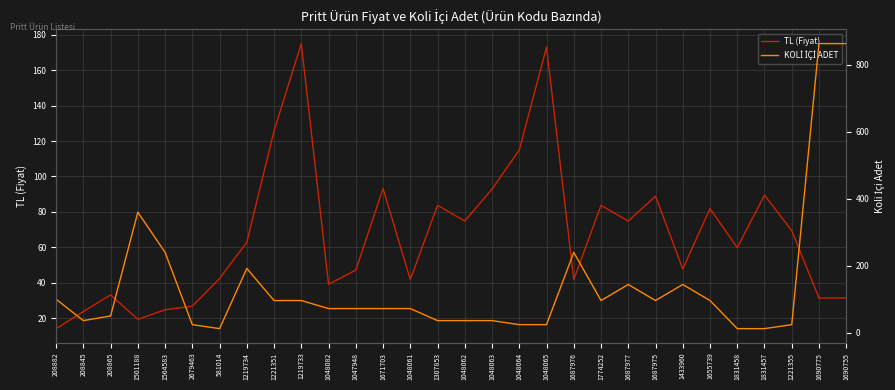

What is the difference between the highest and lowest values at 1047948?

24.8